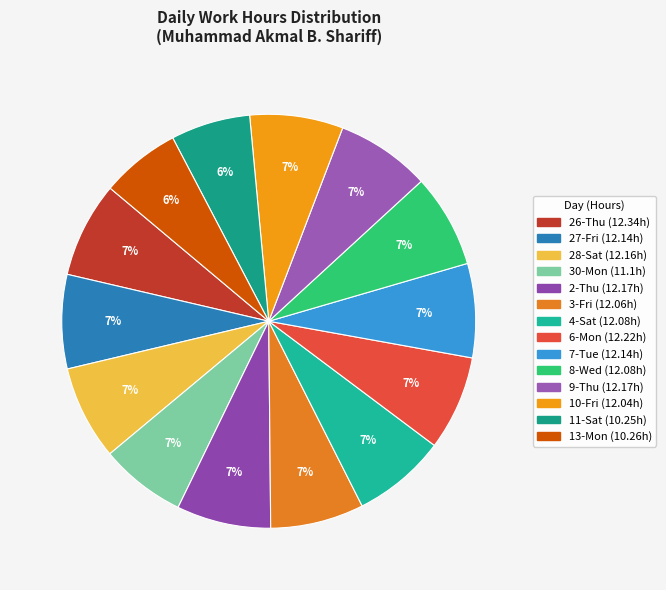

Is it true that 9-Thu is 7% of the pie?

True